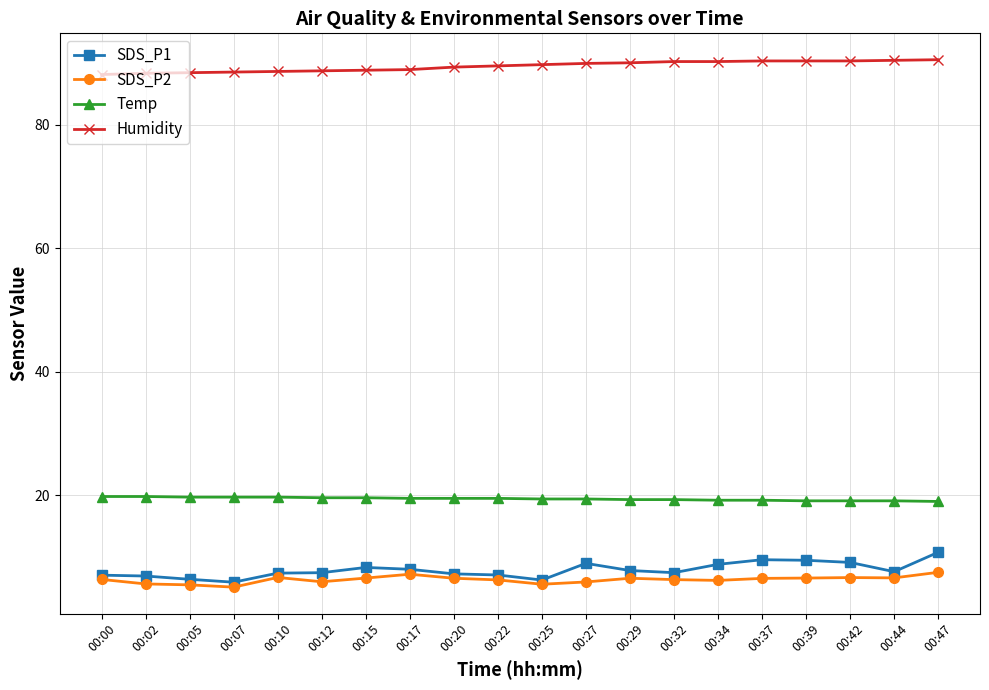

What is the difference between the Temp values at 00:12 and 00:10?

0.1